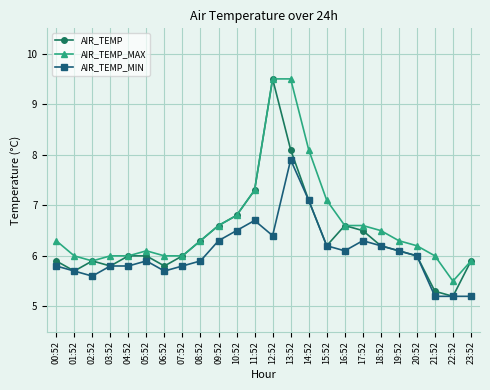

What is the greatest value displayed?

9.5